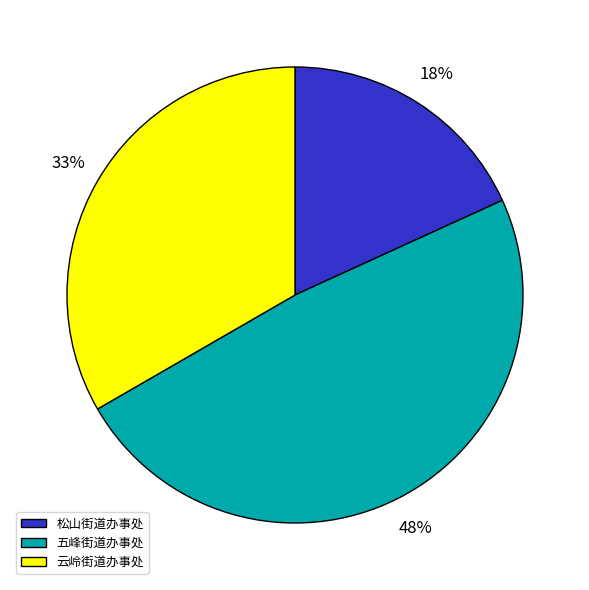

To the nearest percent, what percentage of the pie is 五峰街道办事处?

48%